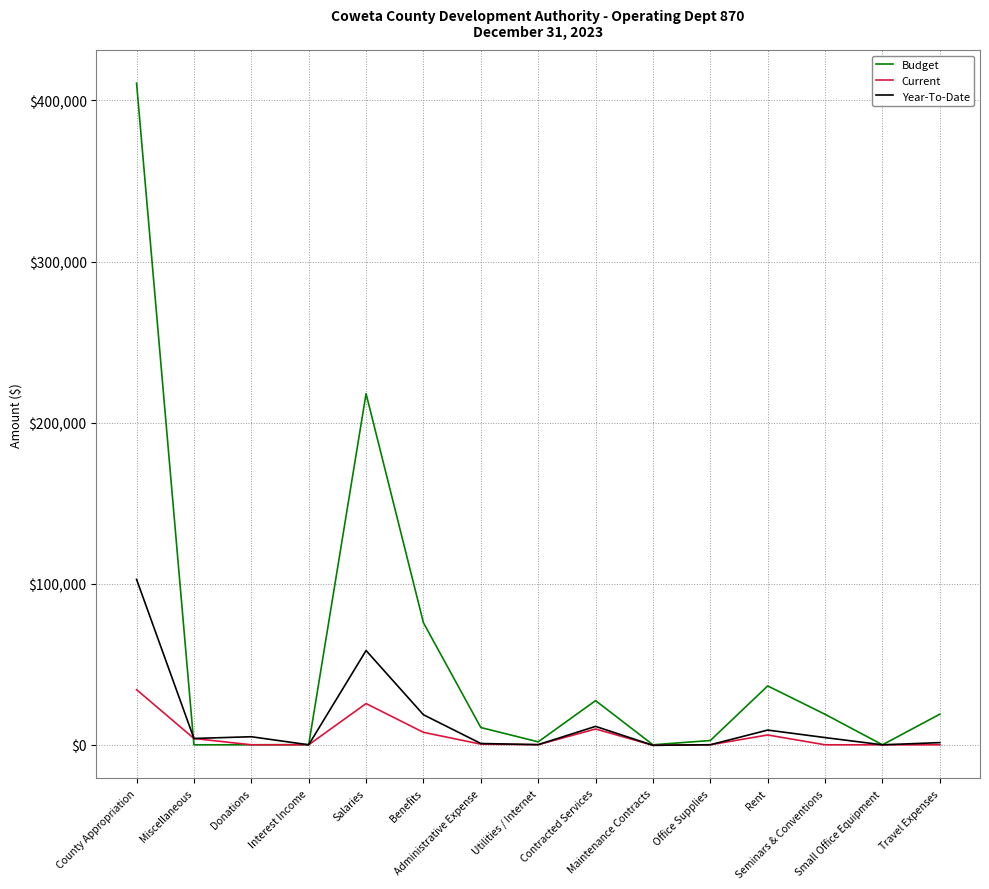

What is the total value across all series at County Appropriation?

547584.0